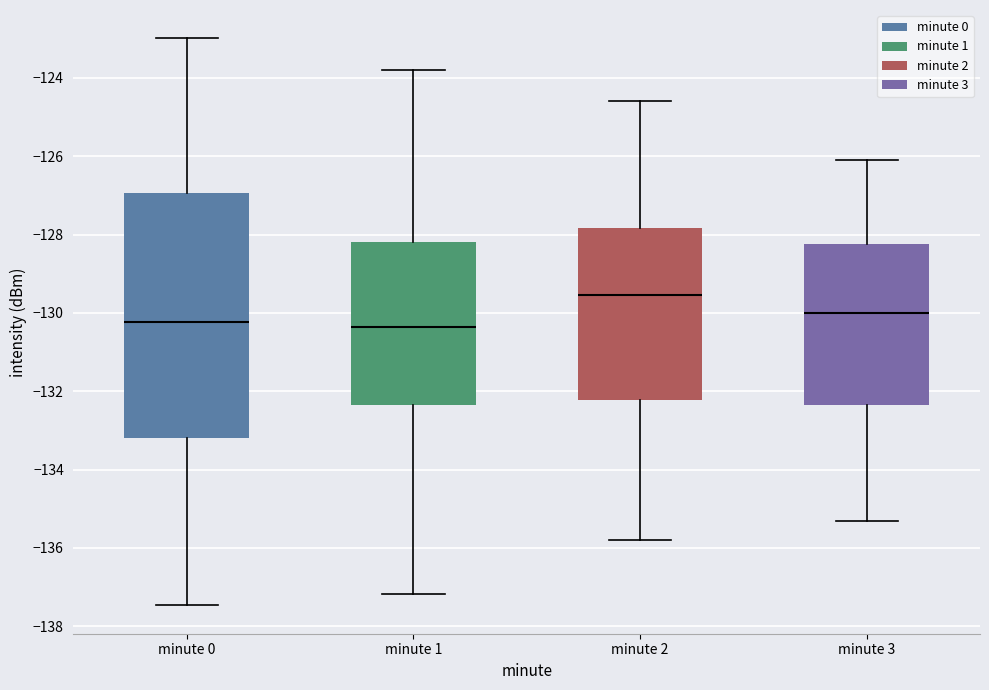

Comparing the boxes themselves (not the whiskers), which one is the tallest?

minute 0